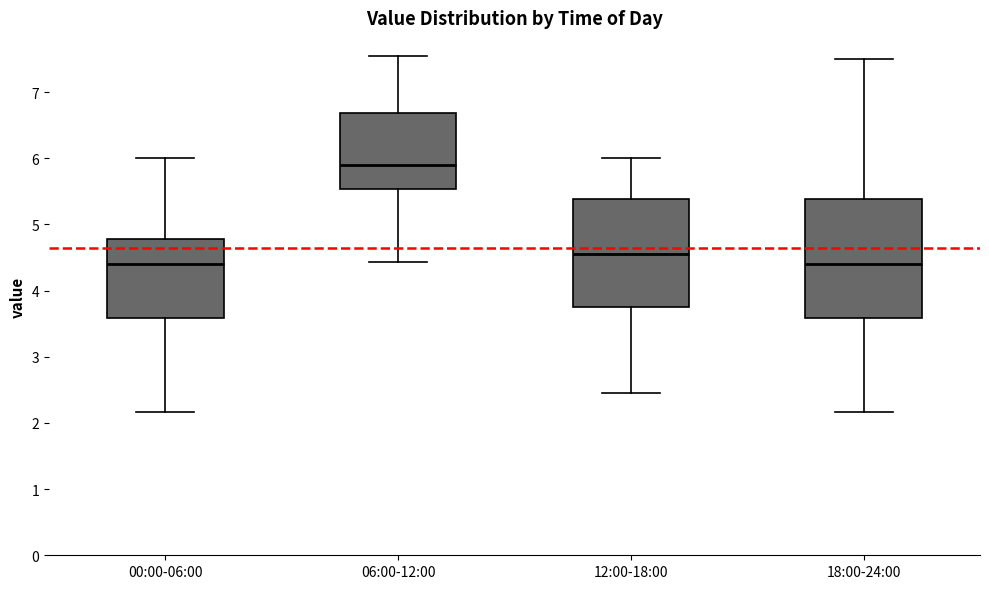

Which box's median line is the highest?

06:00-12:00